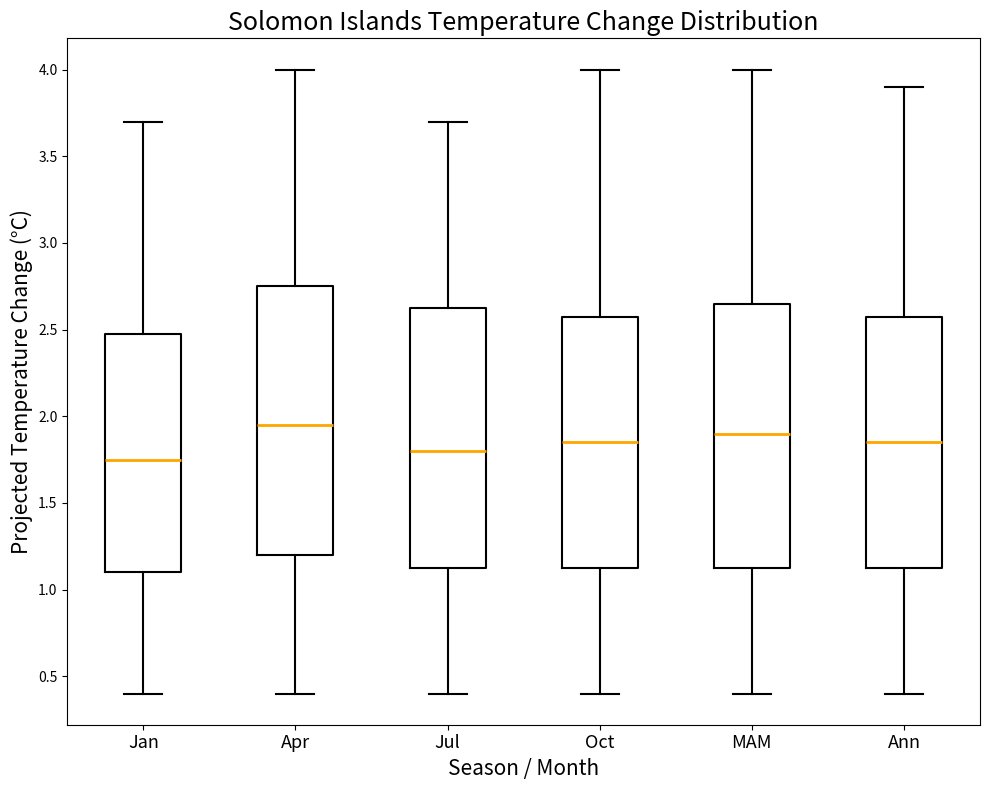

Where does the lower whisker of the box for Jul end on the y-axis? The values are not printed on the chart, so give them approximately, as read against the axis.

0.40